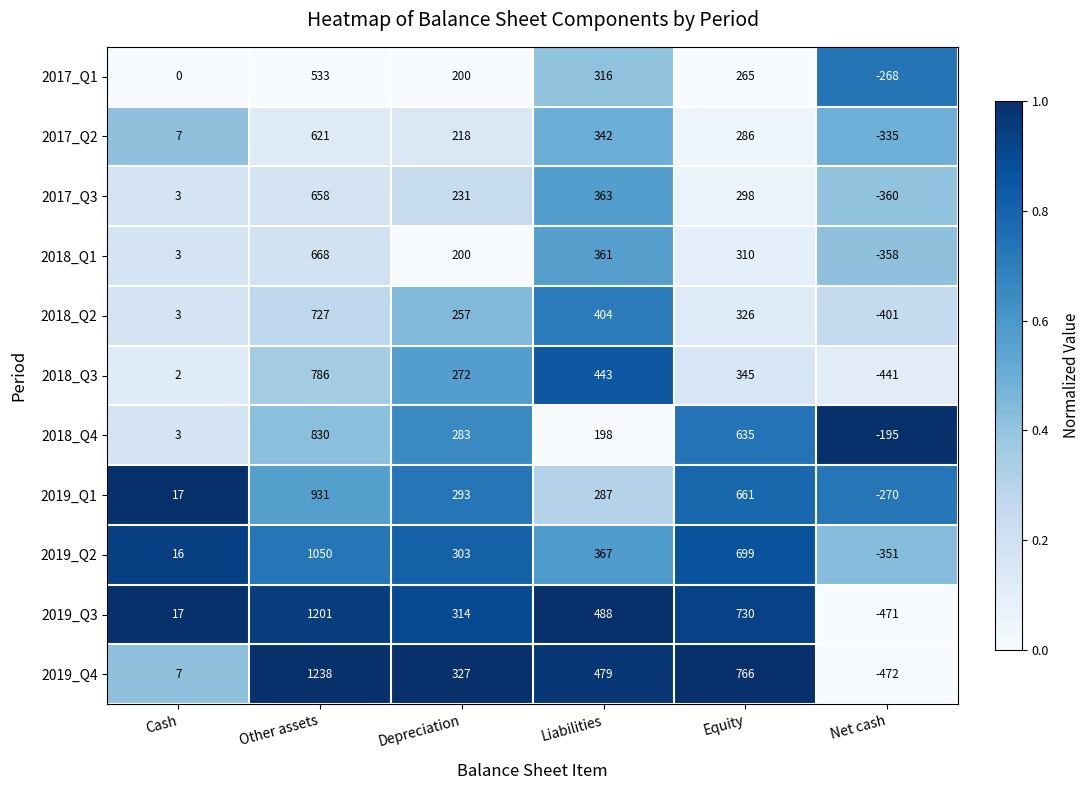

Rank the series by their maximum value, from highest to lowest.

2019_Q4, 2019_Q3, 2019_Q2, 2019_Q1, 2018_Q4, 2018_Q3, 2018_Q2, 2018_Q1, 2017_Q3, 2017_Q2, 2017_Q1